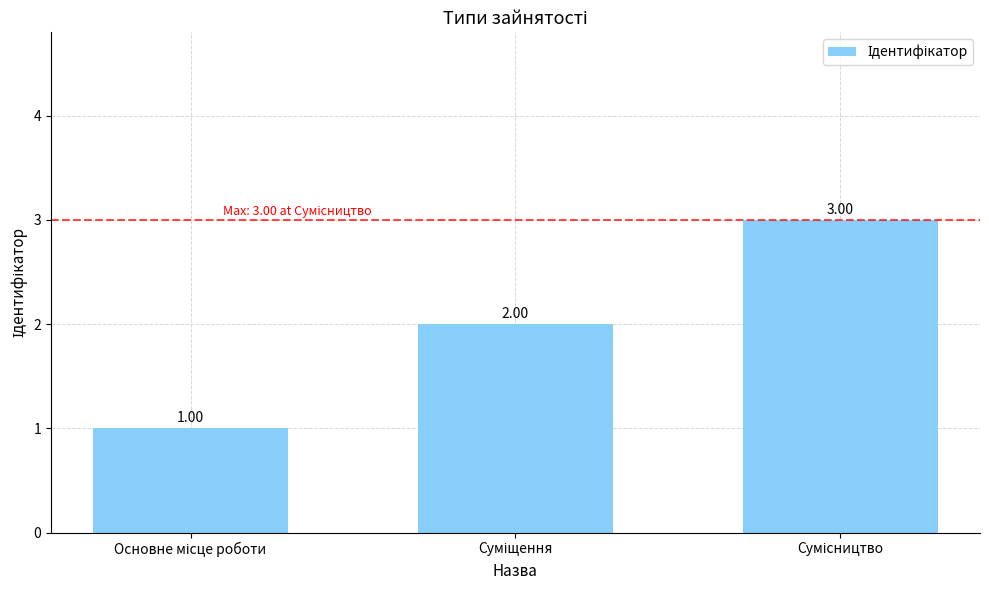

Are the bars grouped side by side (vs. stacked)?

No